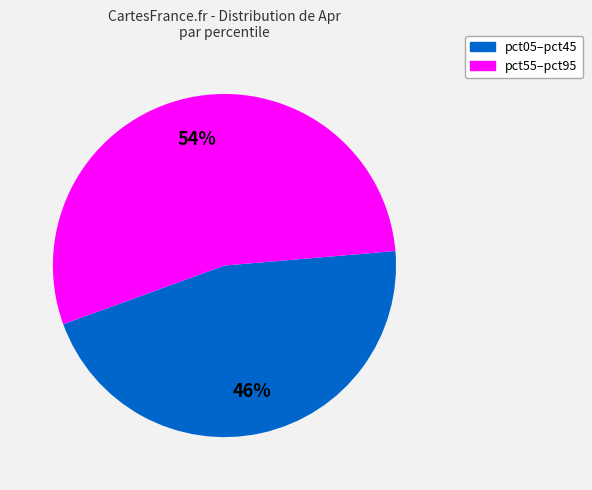

Does any single category account for the majority?

Yes